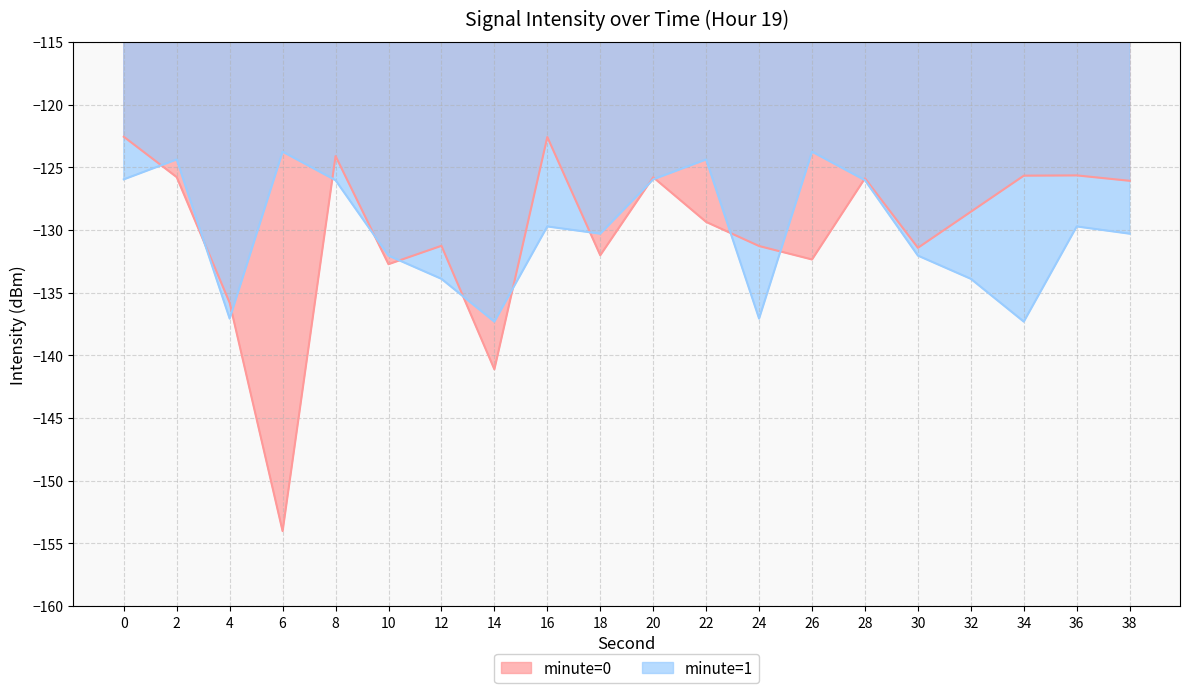

How many distinct data groups are displayed?

2